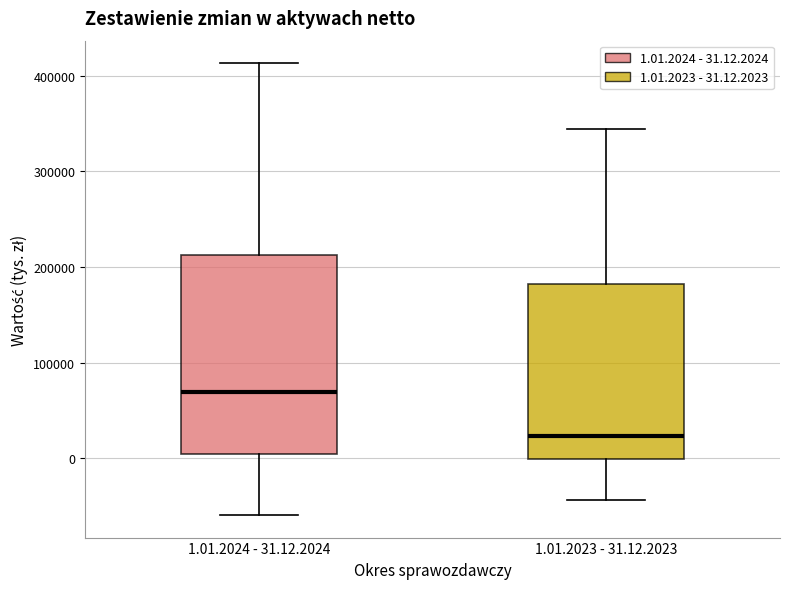

Reading left to right, read every box against the y-axis: the position of its median line, the range the box covers, and the ends of its whiskers. The values are not printed on the chart, so give them approximately, as read against the axis.

1.01.2024 - 31.12.2024: median 70000, box 0 to 210000, whiskers -60000 to 410000
1.01.2023 - 31.12.2023: median 20000, box 0 to 180000, whiskers -40000 to 340000